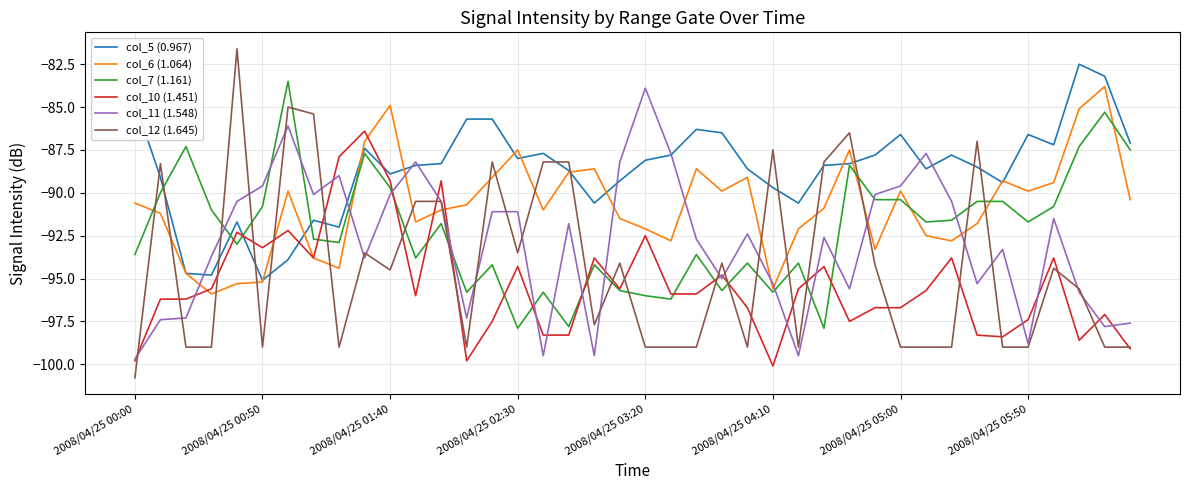

What is the minimum value shown in the chart?

-100.8